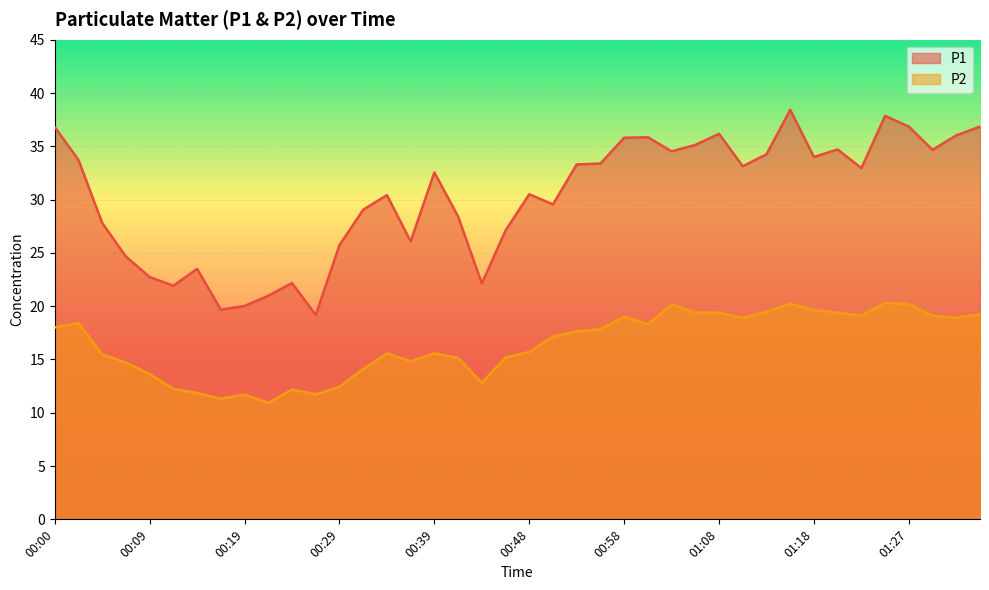

Is it true that P2 equals 7.9 at 00:07?

False